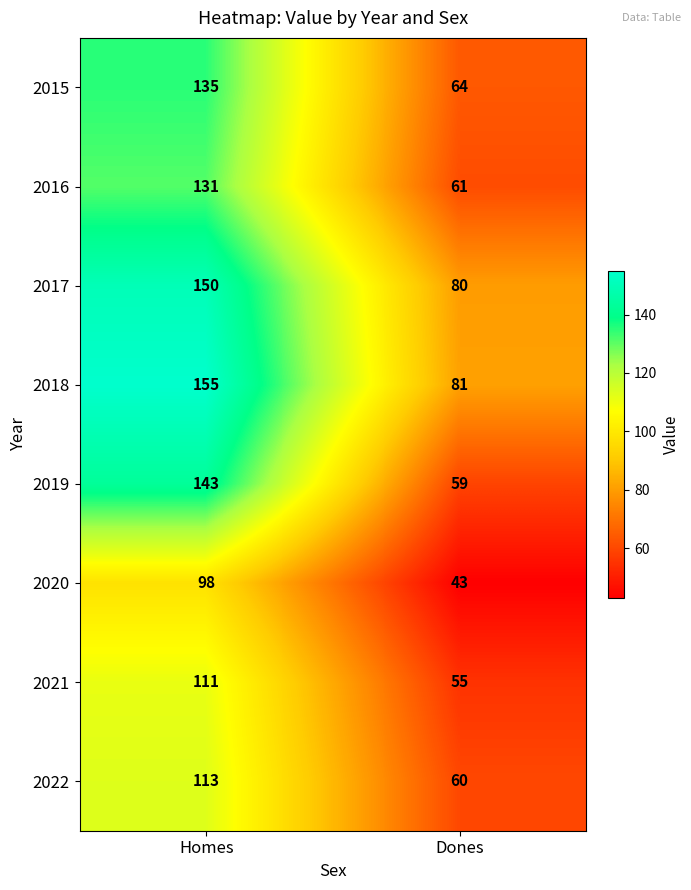

What is the difference between the maximum and minimum values in the 2015 series?

71